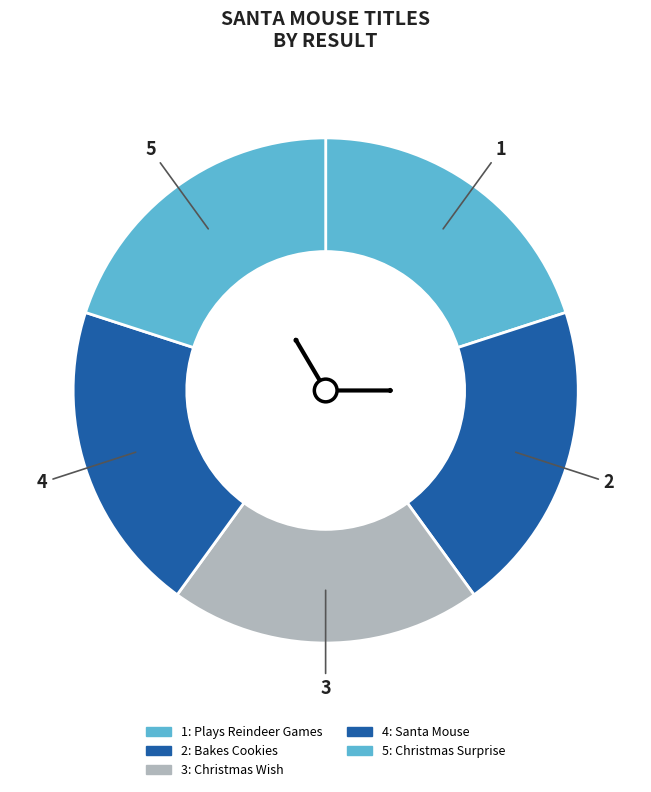

What is the smallest slice in the pie chart?

Santa Mouse